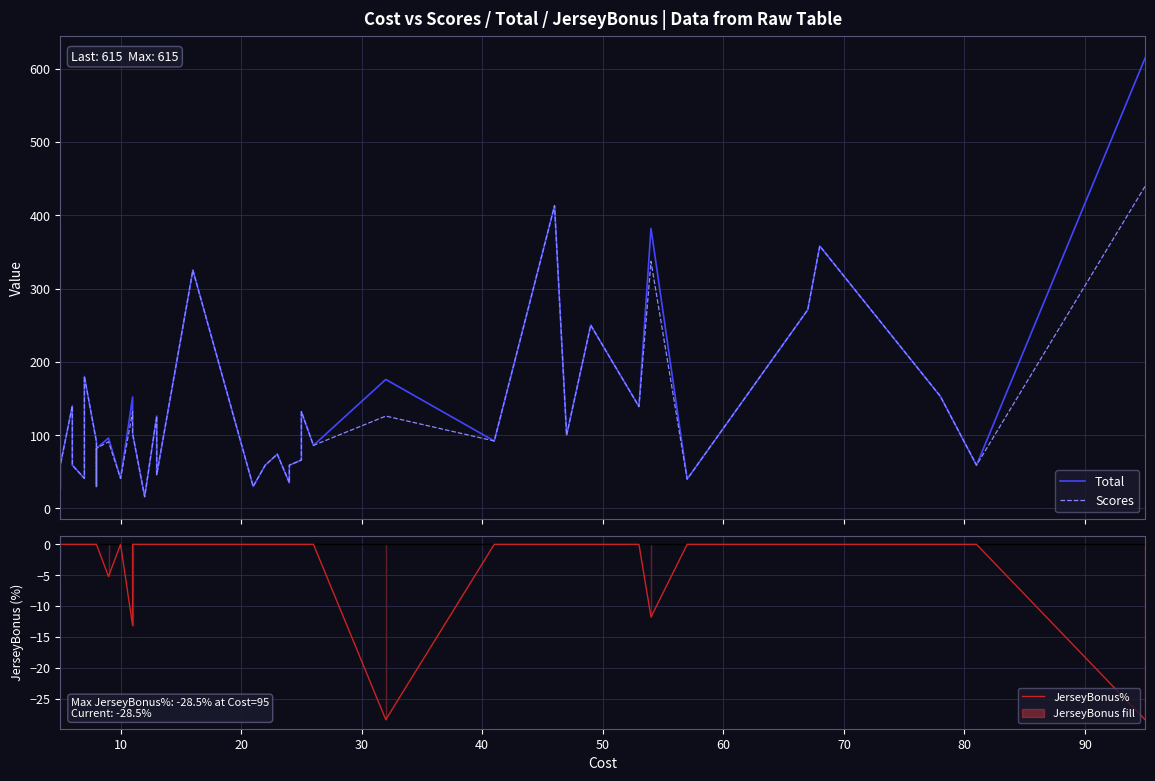

True or false: Scores has more than 2 points higher than both neighbors.

True